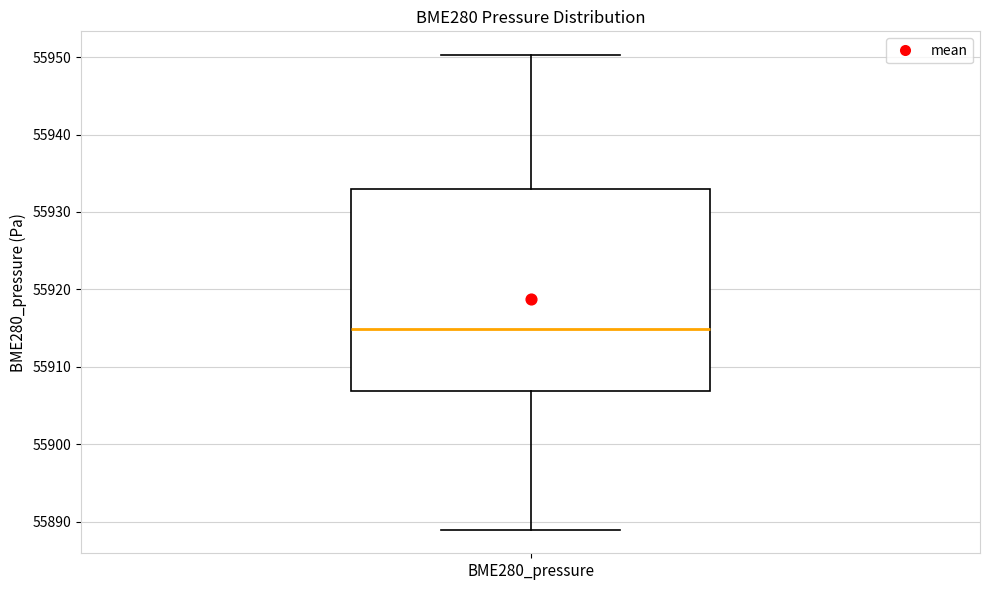

Transcribe this box plot: give where the median line is, the range the box spans, and where the two whiskers end, as read against the y-axis. The values are not printed on the chart, so give them approximately, as read against the axis.

median 55915, box 55907 to 55933, whiskers 55889 to 55950